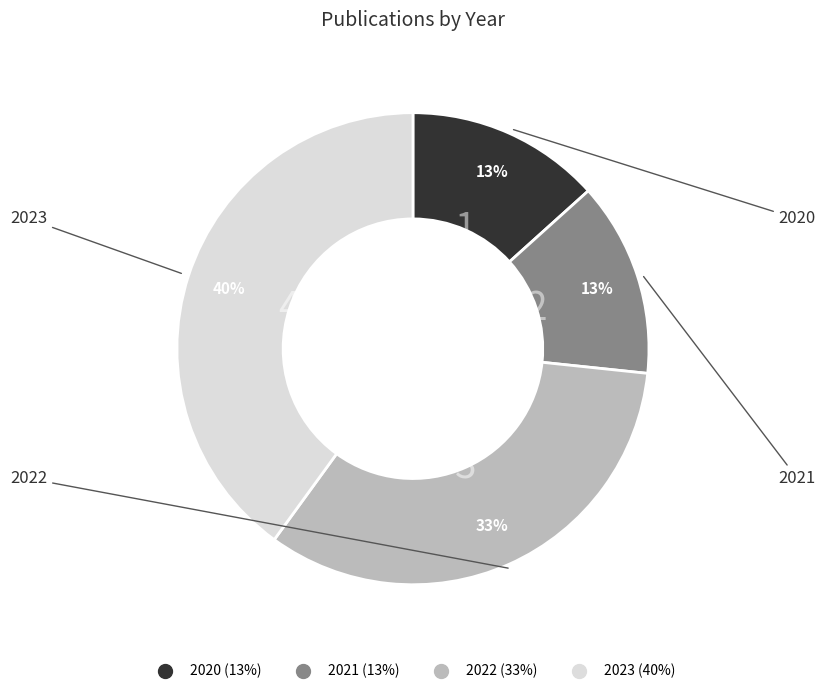

To the nearest percent, what is the difference between the 2023 and 2020 slice percentages?

27%